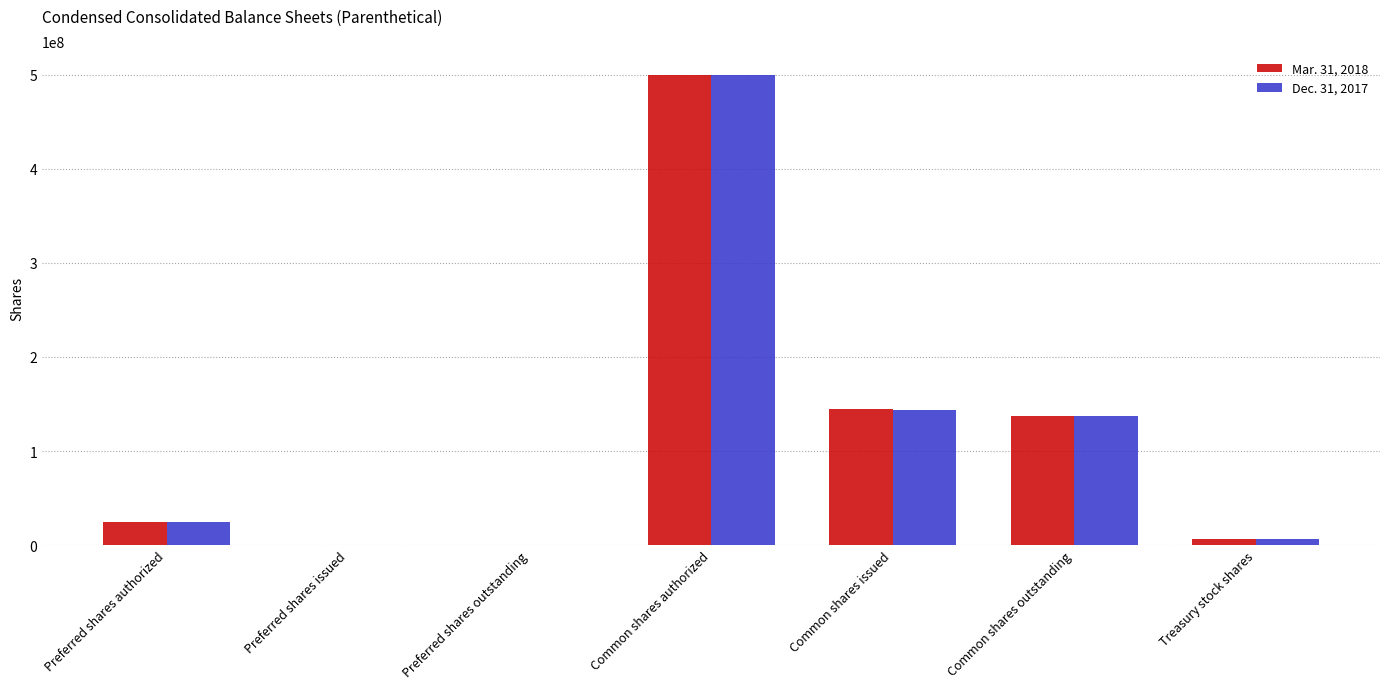

What are all the series names shown in the legend?

Mar. 31, 2018, Dec. 31, 2017